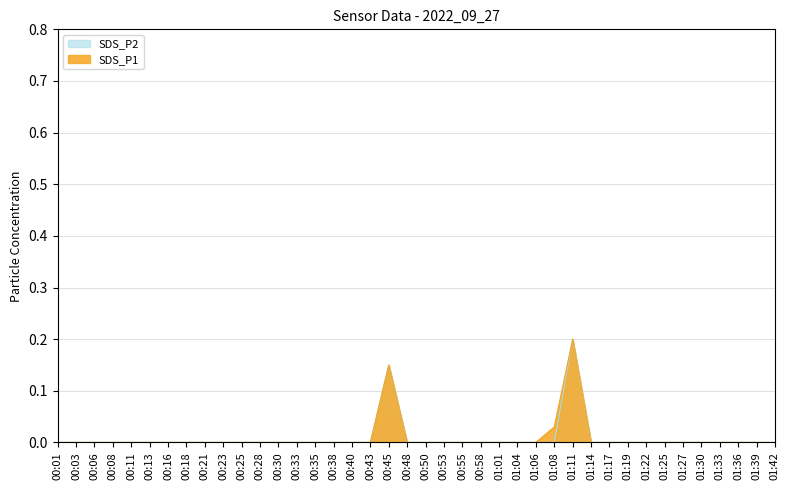

What is the difference between the maximum and minimum values in the SDS_P1 series?

0.2